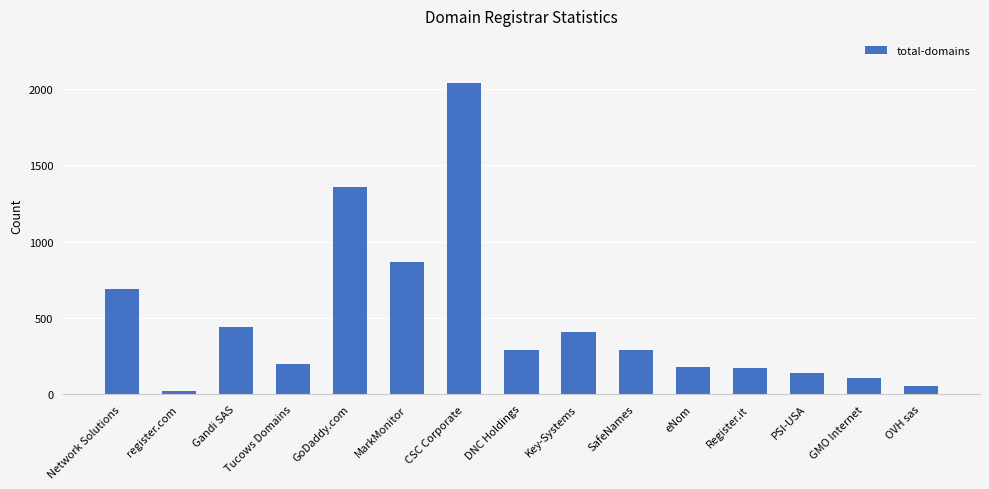

Which label corresponds to the largest value in the chart?

CSC Corporate